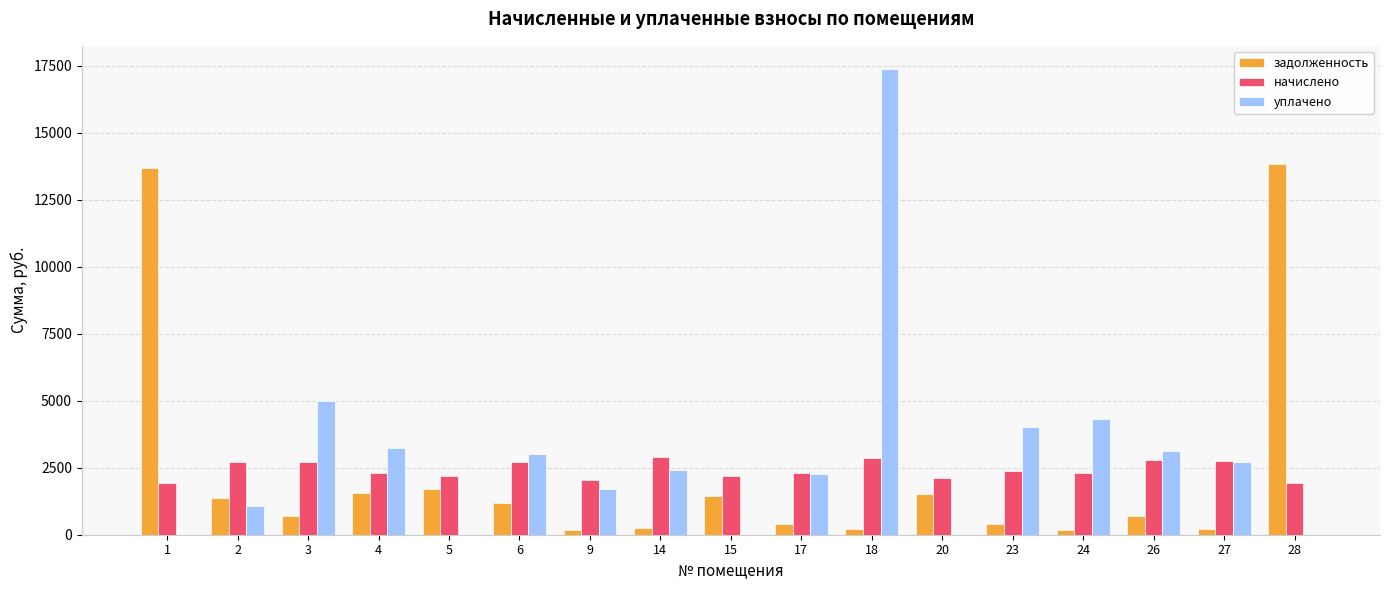

Is the value of начислено at 4 greater than the value of уплачено at 1?

Yes